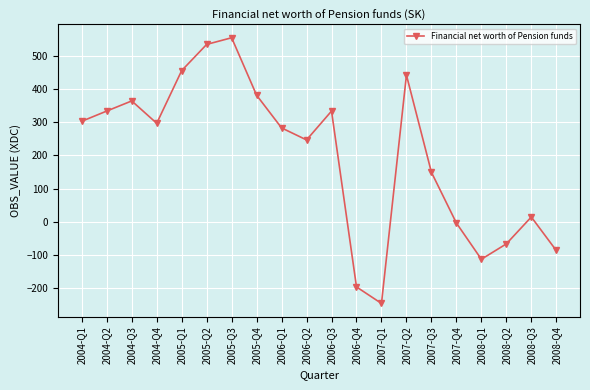

Does the chart display data point markers on the line(s)?

Yes